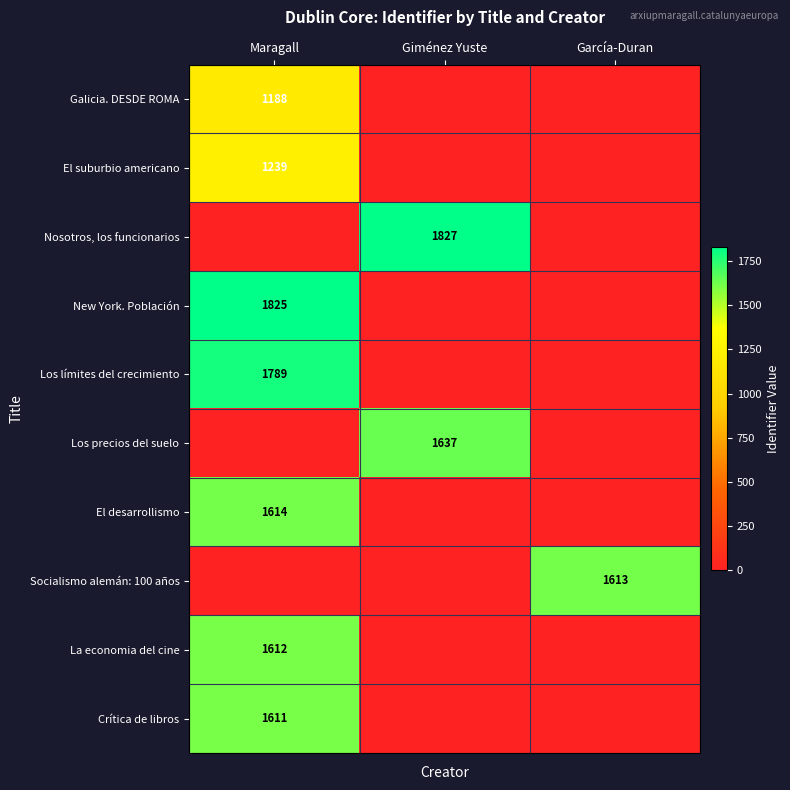

True or false: Crítica de libros has a value of 1611 at Maragall.

True